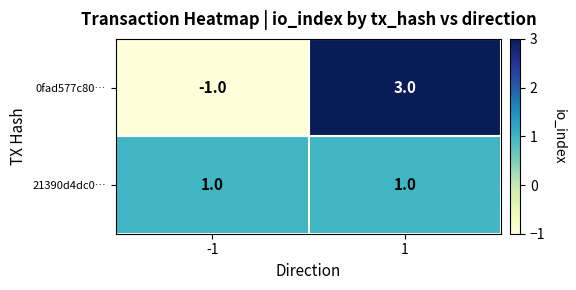

What is the total value across all series at 1?

4